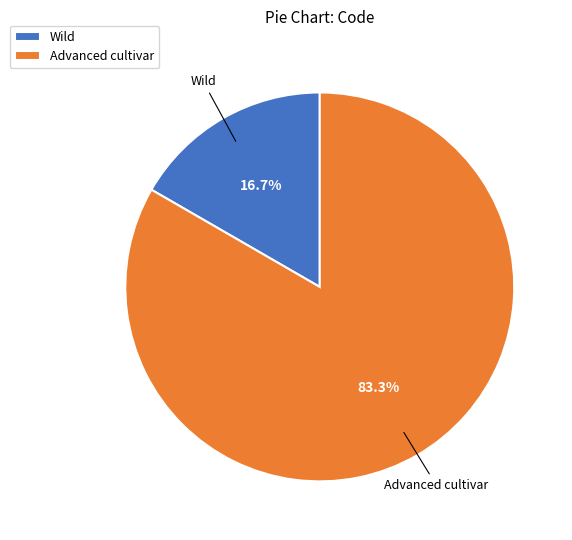

What is the ratio of the value at Advanced cultivar to the value at Wild?

5.0